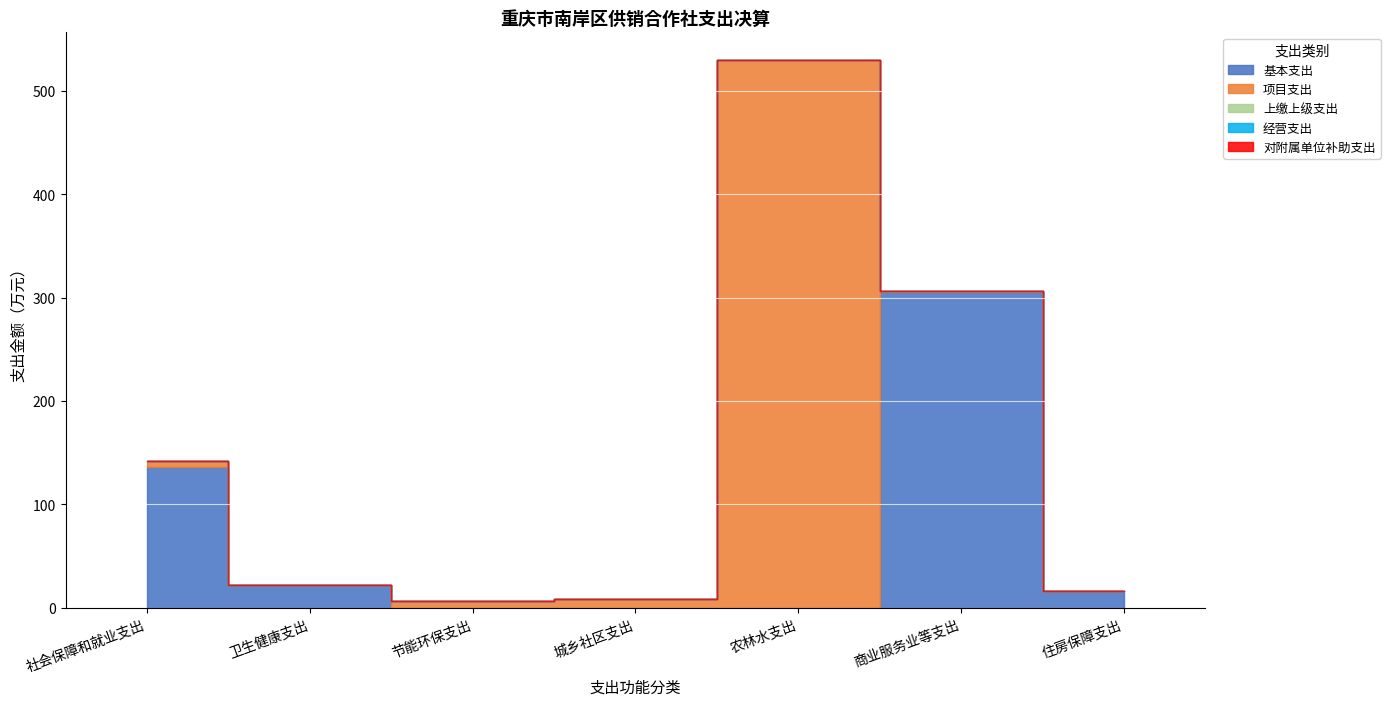

What is the approximate value of 项目支出 at 城乡社区支出?

8.9